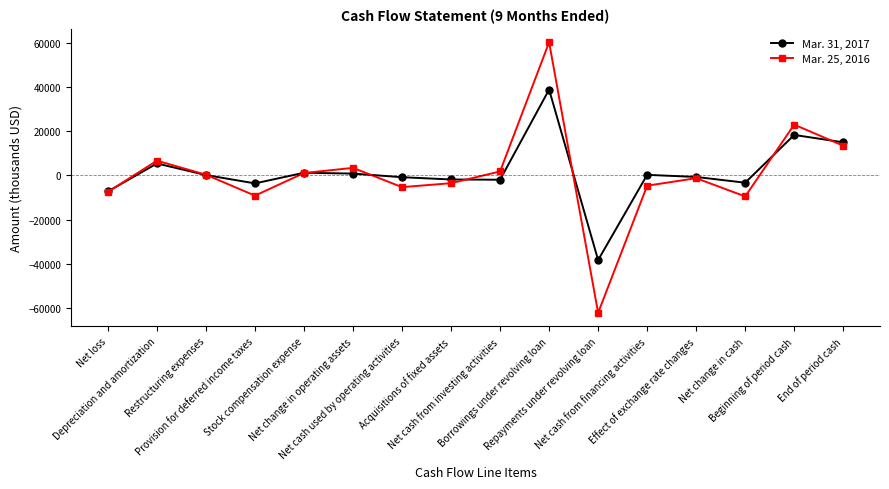

What is the minimum value for Mar. 25, 2016?

-62191